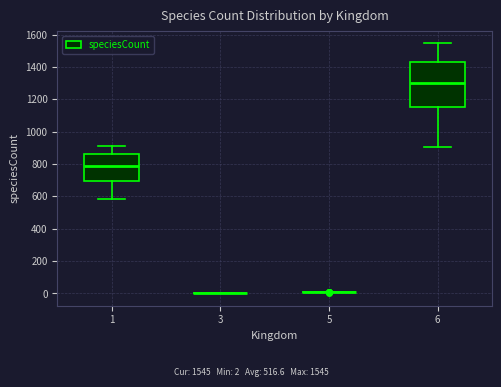

Reading left to right, transcribe this box plot: for each box, give where its median line is, the range the box spans, and where its two whiskers end, as read against the y-axis. The values are not printed on the chart, so give them approximately, as read against the axis.

1: median 780, box 700 to 860, whiskers 580 to 920
3: box collapsed to a line at 0, whiskers 0 to 0
5: box collapsed to a line at 0, whiskers 0 to 0
6: median 1300, box 1160 to 1440, whiskers 900 to 1540